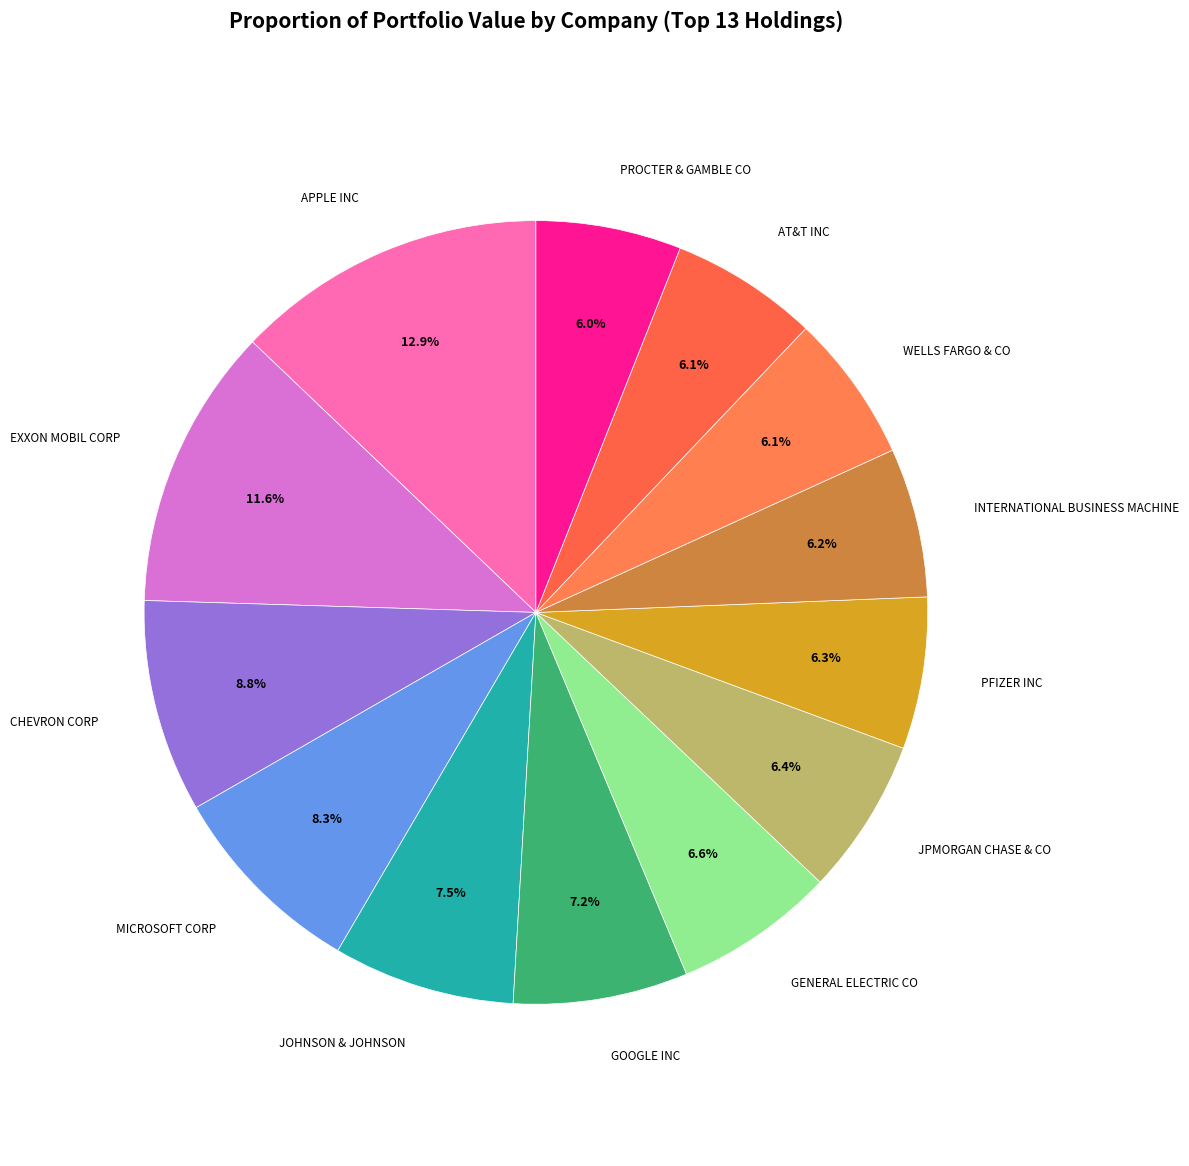

Rank the categories by value from lowest to highest.

PG, AT&T, WFC, IBM, PFE, JPM, GE, GOOGL, JNJ, MSFT, CVX, XOM, AAPL